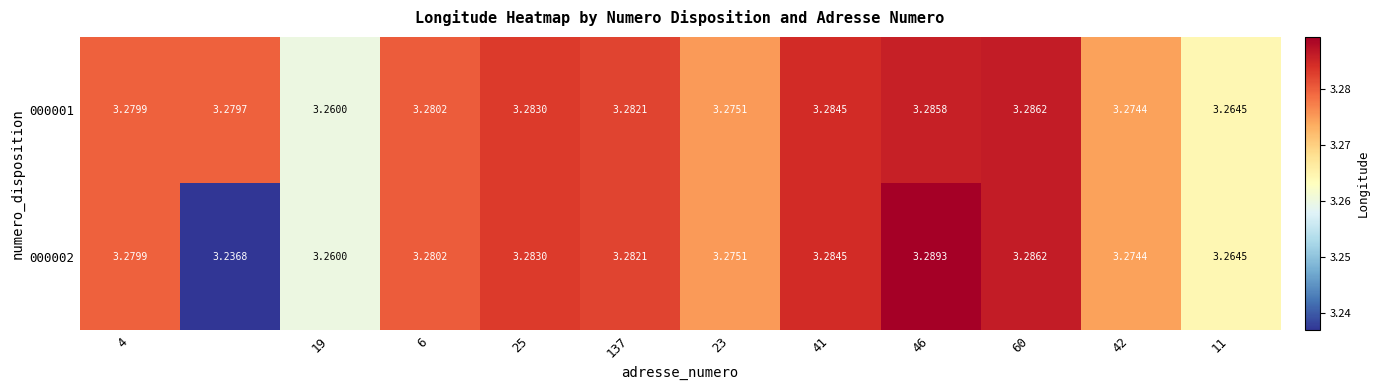

How many distinct data groups are displayed?

2